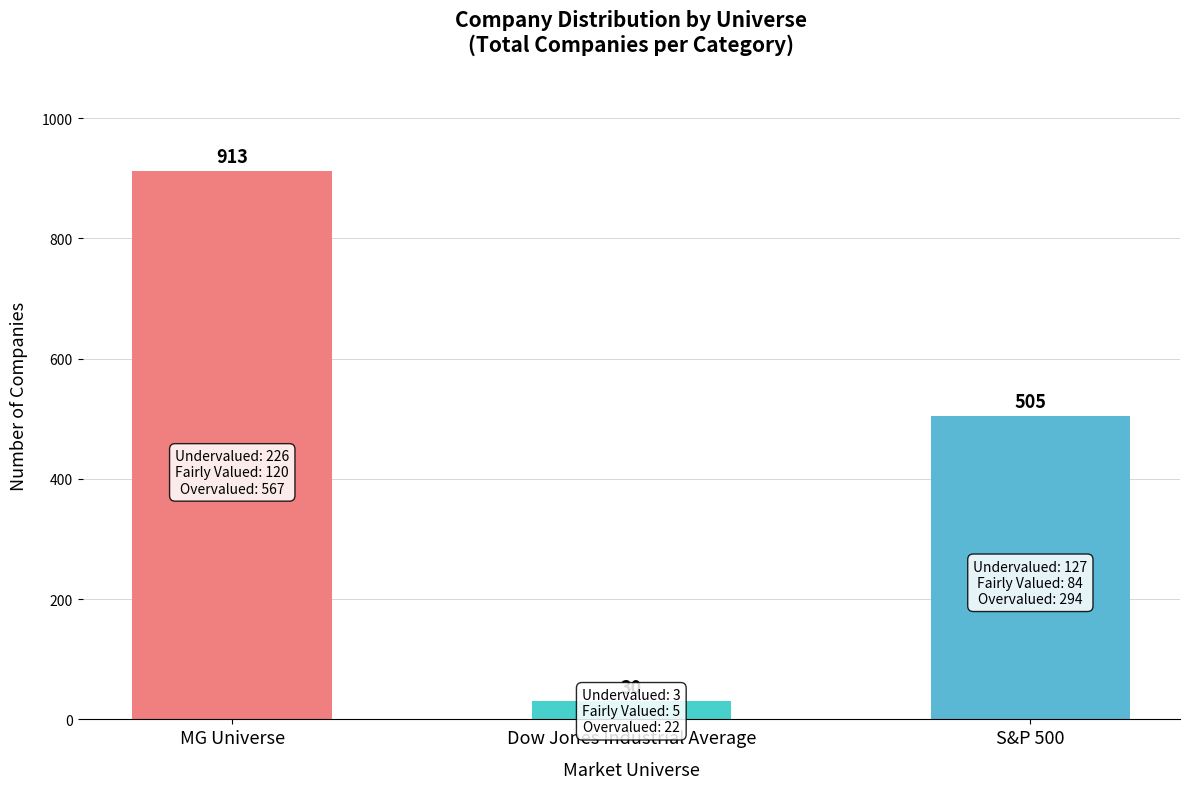

How many values are between 30 and 913?

3